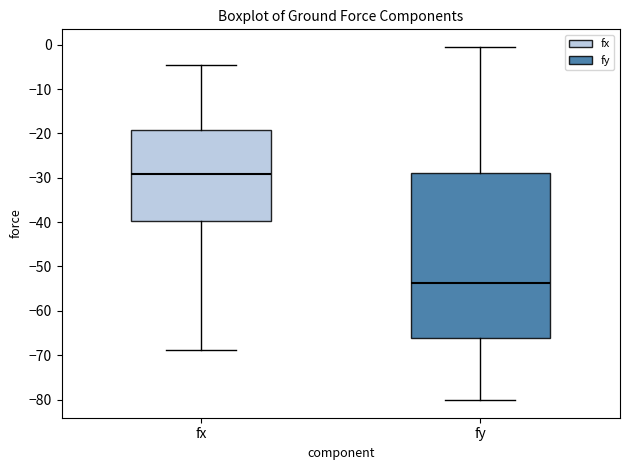

Reading left to right, read every box against the y-axis: the position of its median line, the range the box covers, and the ends of its whiskers. The values are not printed on the chart, so give them approximately, as read against the axis.

fx: median -29, box -40 to -19, whiskers -69 to -5
fy: median -54, box -66 to -29, whiskers -80 to -1